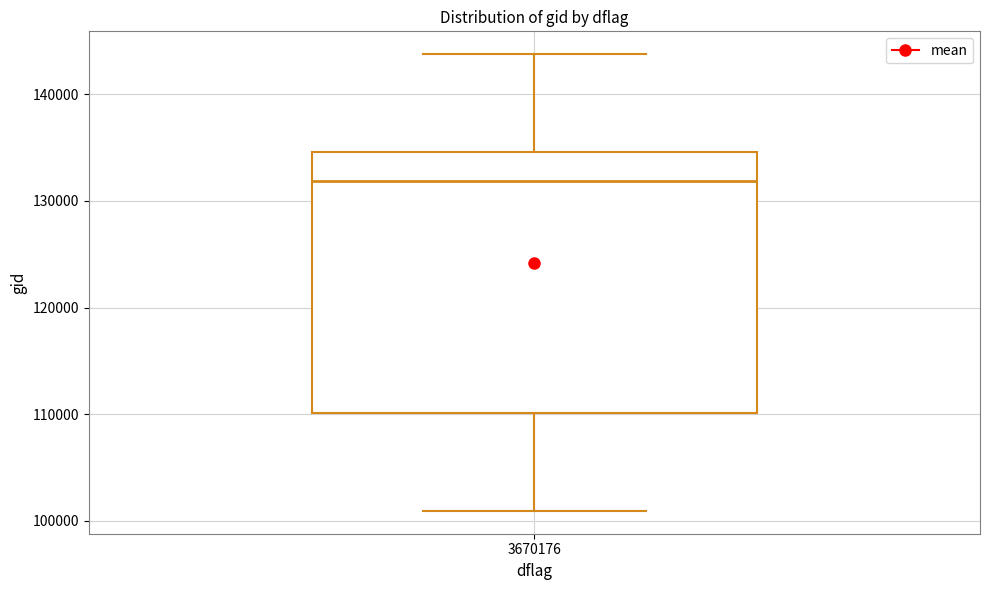

Read this box plot against the y-axis: the position of the median line, the range covered by the box, and the ends of both whiskers. The values are not printed on the chart, so give them approximately, as read against the axis.

median 132000, box 110000 to 135000, whiskers 101000 to 144000